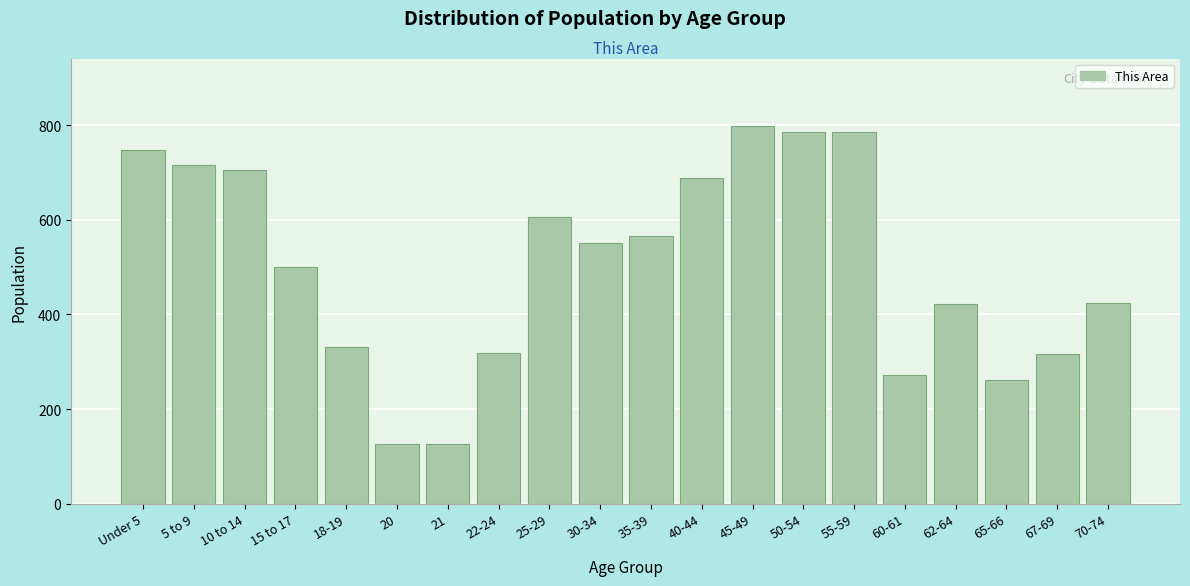

What is the sum of all values?

10050